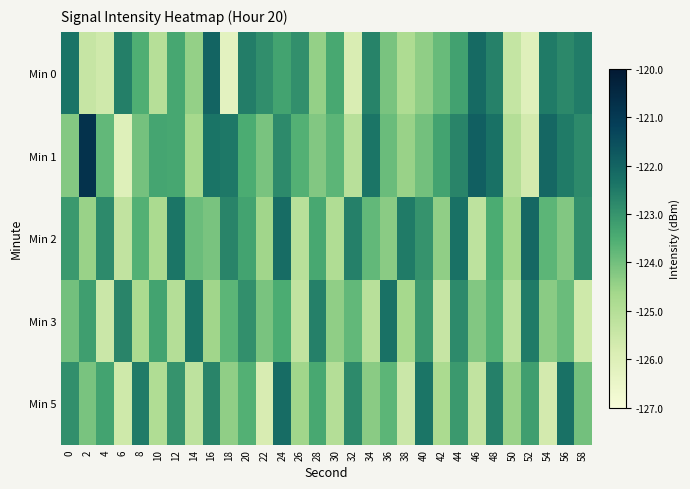

At which category does the chart reach its peak across all series?

2